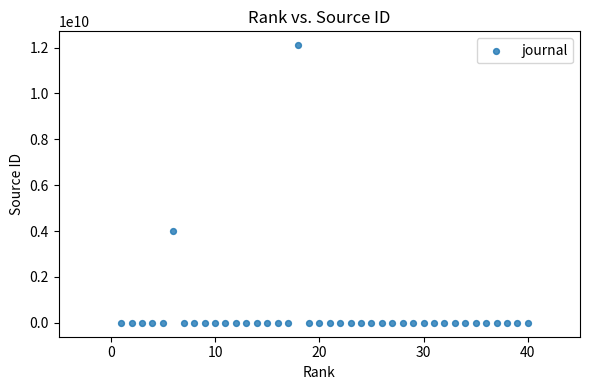

What is the range of X values (max minus min)?

39